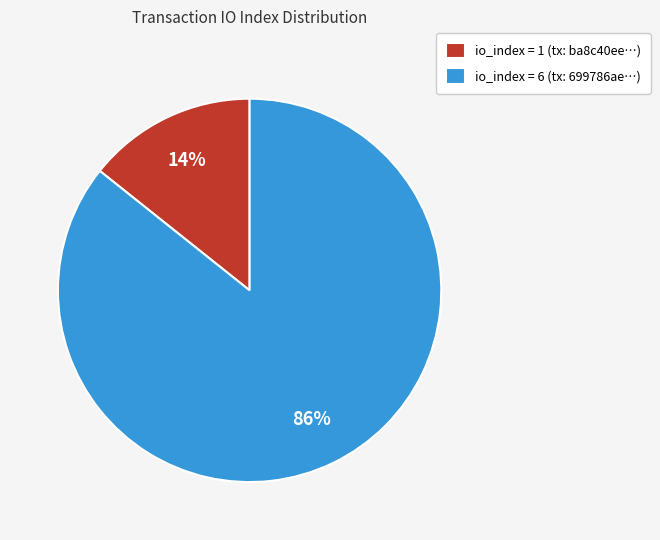

True or false: io_index = 6 (tx: 699786ae…) accounts for 75% of the total.

False